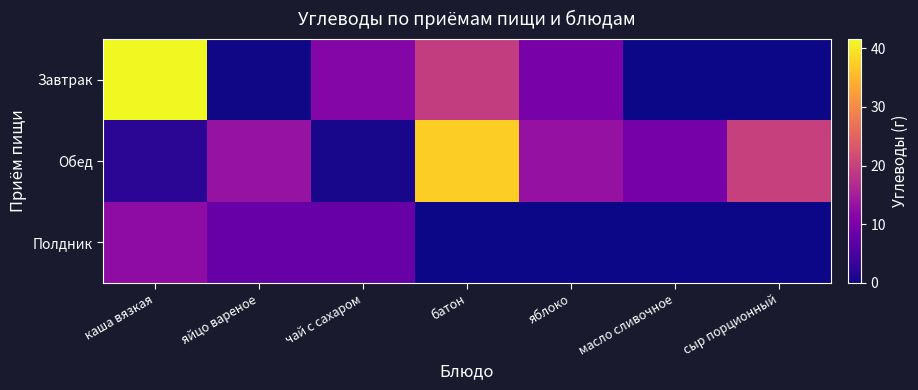

What is the spread (max minus min) of values at батон?

37.4